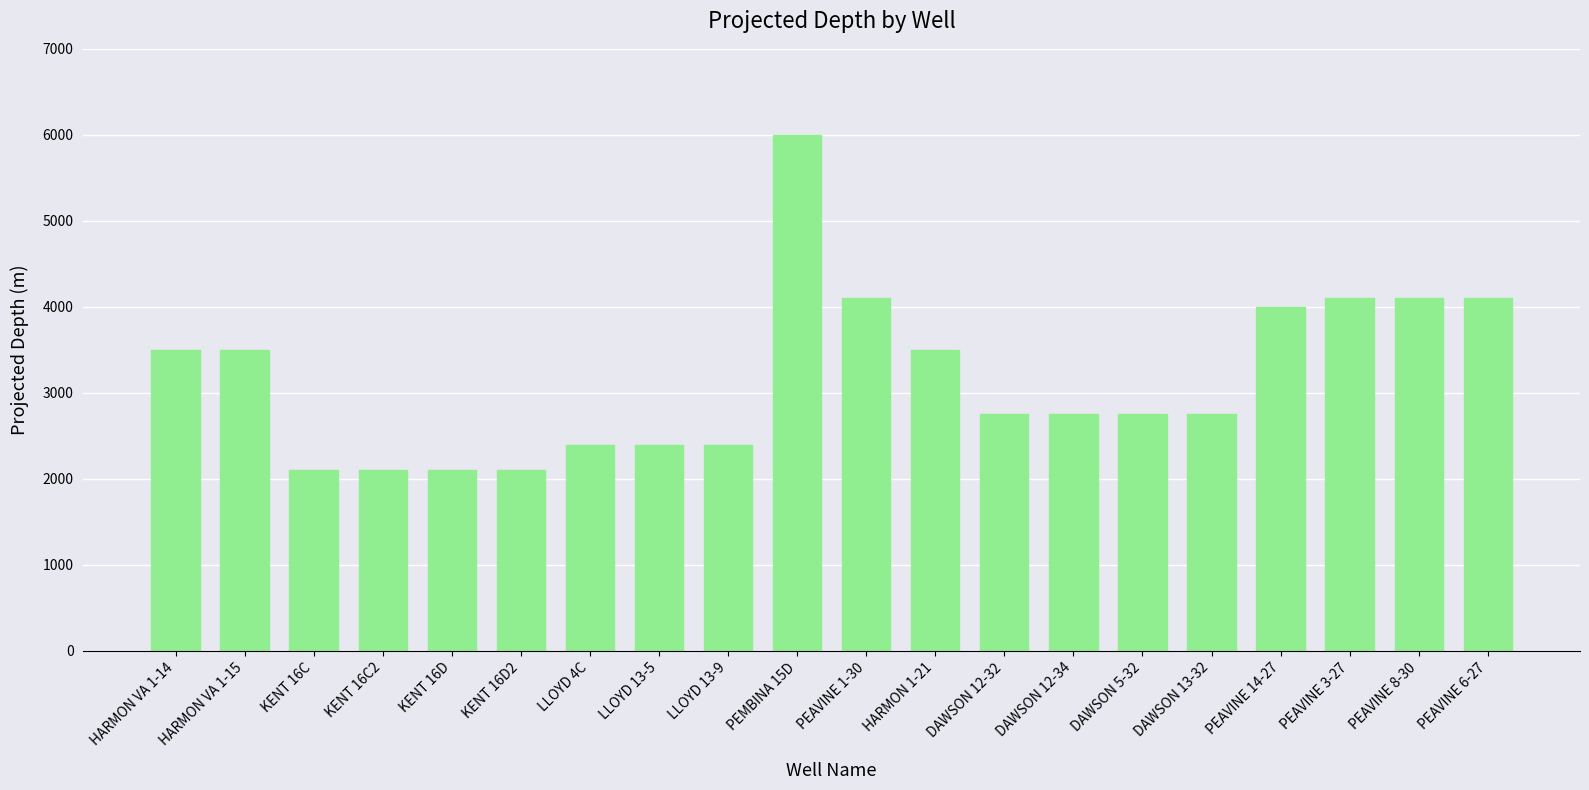

What position from the left is LLOYD 13-5?

8